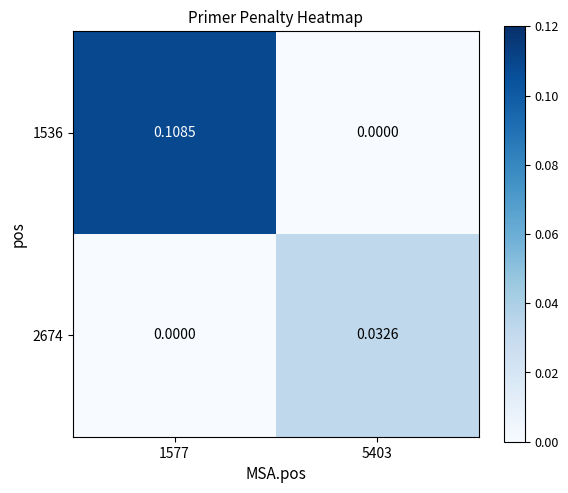

Is the value of 1536 at 1577 greater than the value of 2674 at 5403?

Yes